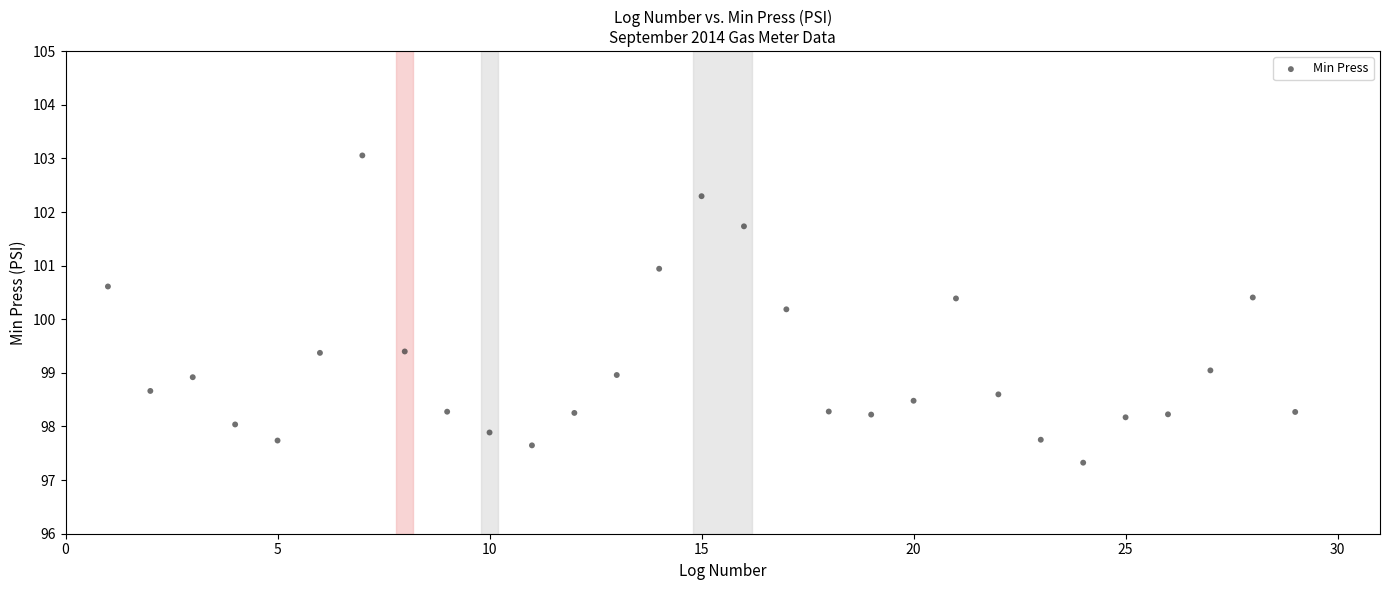

What Y value in the scatter plot is closest to 100?

100.2